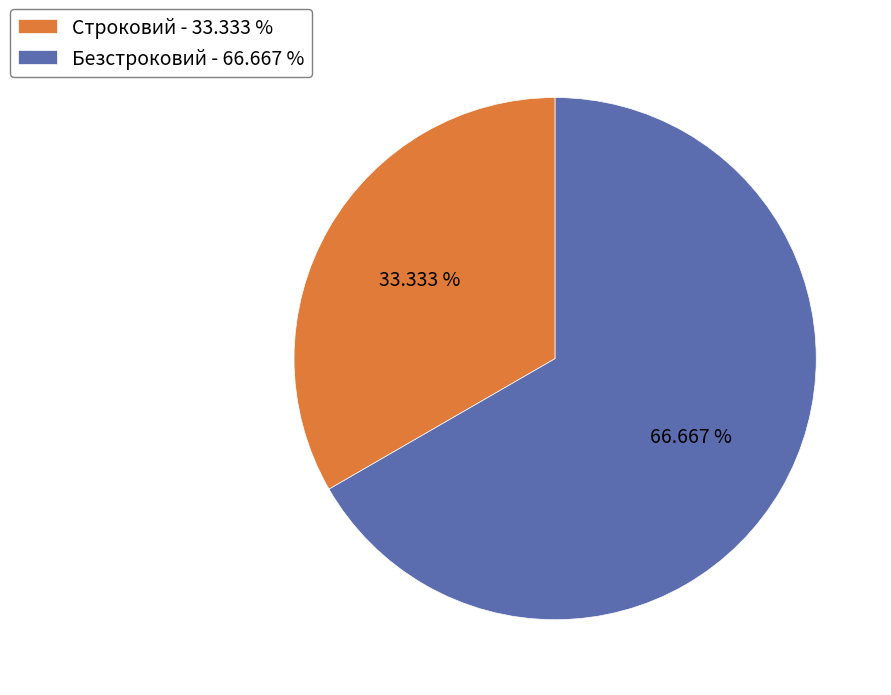

Is it true that Строковий is 33% of the pie?

True